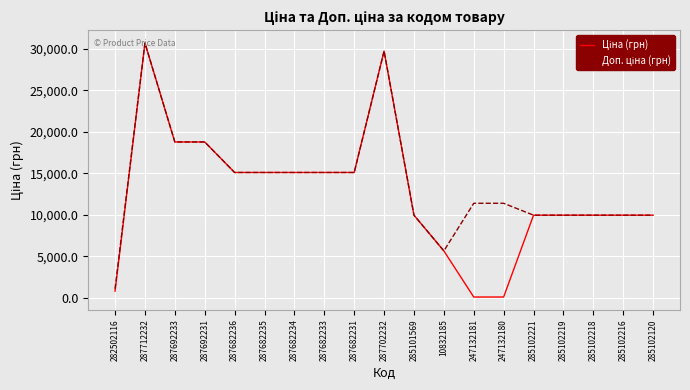

What is the total value across all series at 287692233?

37593.6